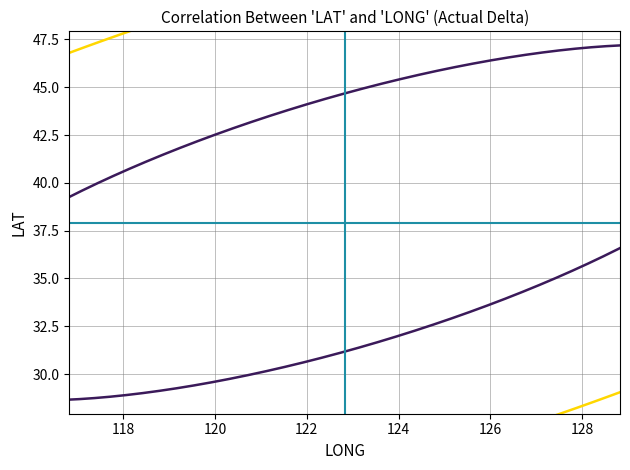

How many data points in LONG mean are less than 1?

1